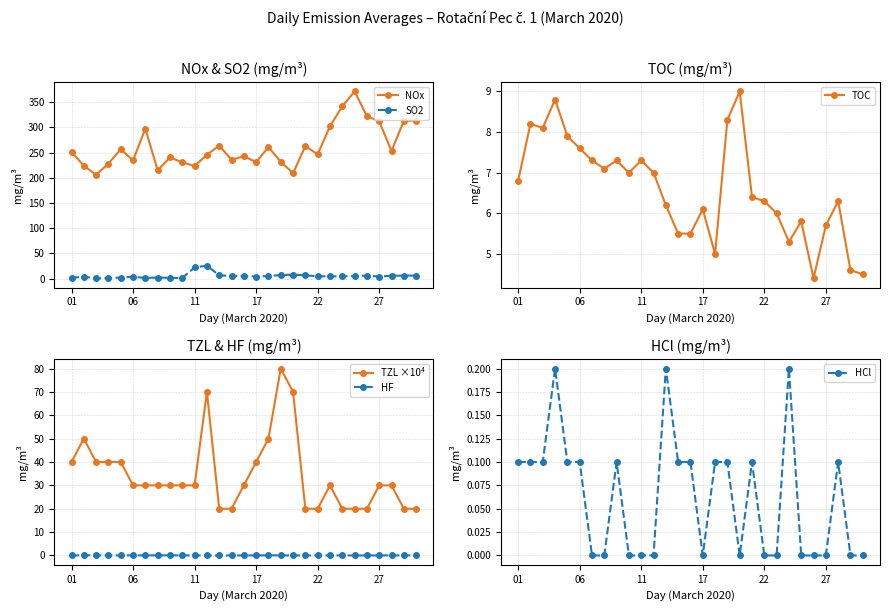

What is the difference between the second highest and second lowest values in the HCl series?

0.2